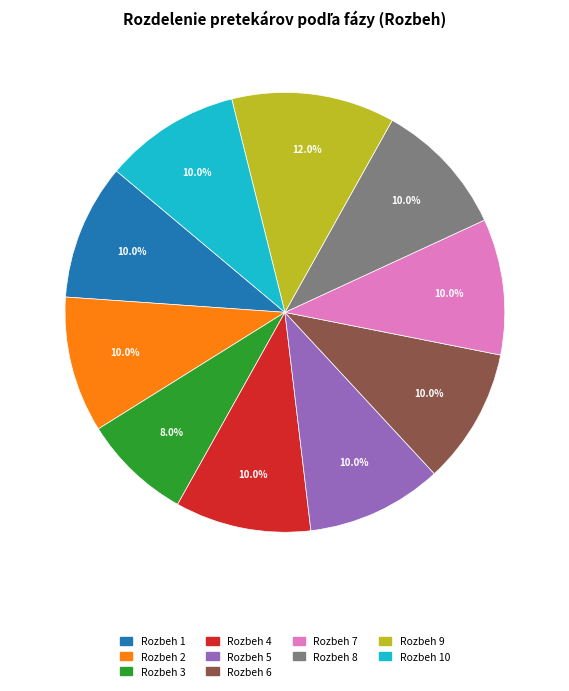

Does any single category account for the majority?

No